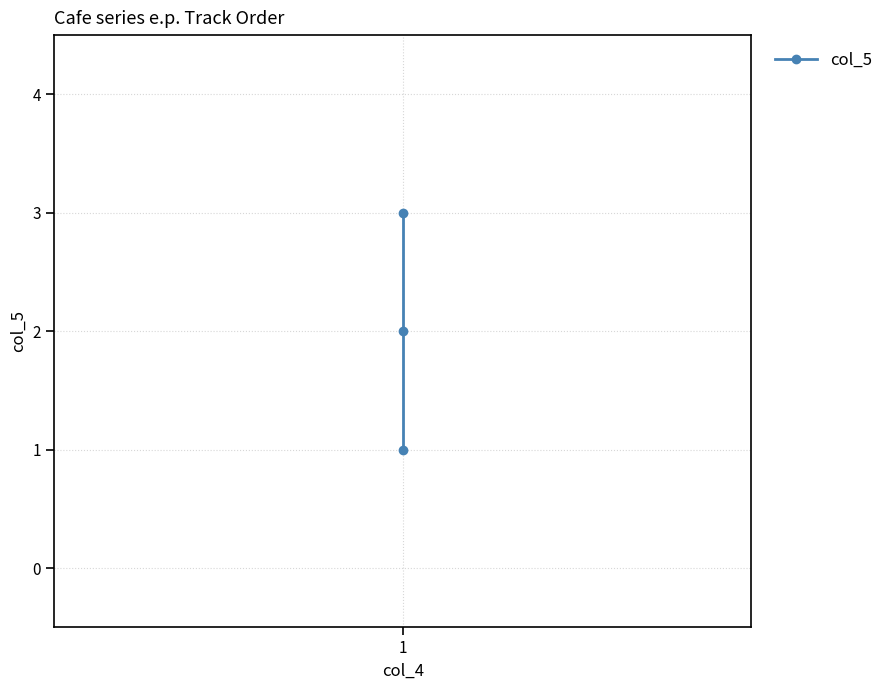

Where is the data nearest to the value 2?

1